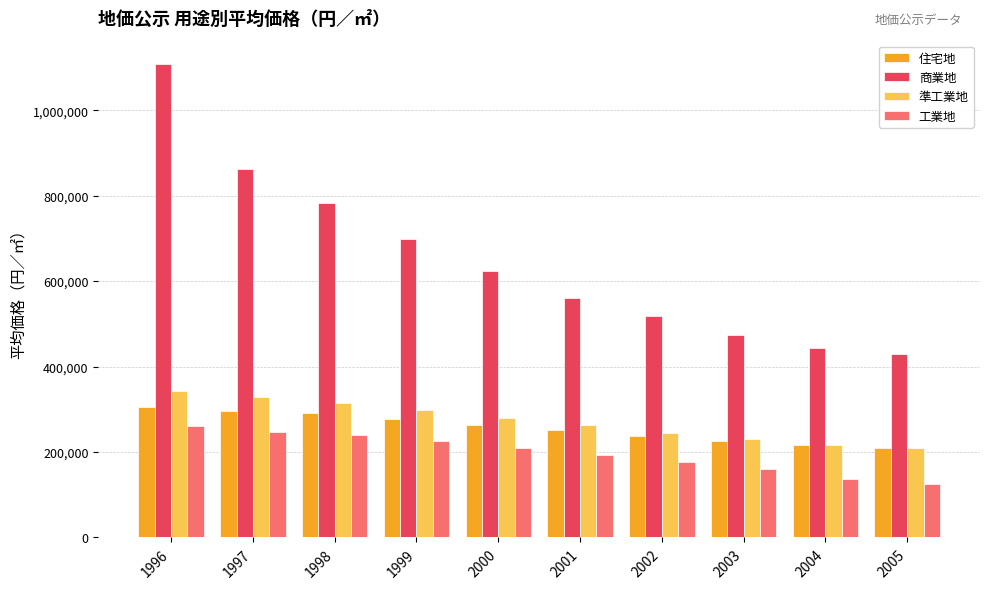

True or false: 住宅地 has a value of 63253 at 2001.

False